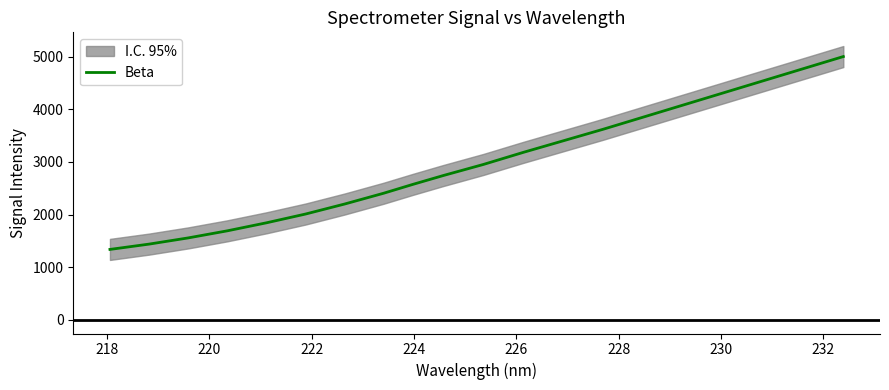

Reading left to right, list all the values displayed in this chart.

1337.0	1437.8	1555.6	1690.2	1842.4	2009.0	2199.2	2404.4	2572.9	2740.0	2950.0	3180.0	3400.0	3620.0	3850.0	4080.0	4310.0	4540.0	4770.0	5000.0